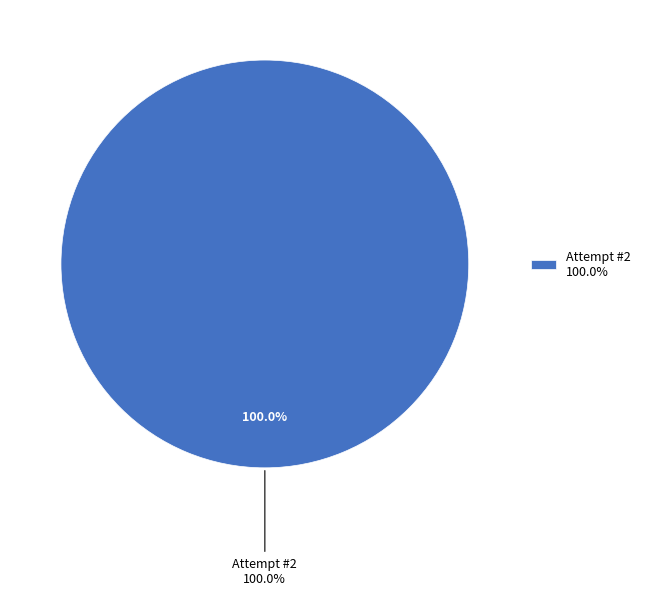

How much of the chart is everything except 1?

100.0%